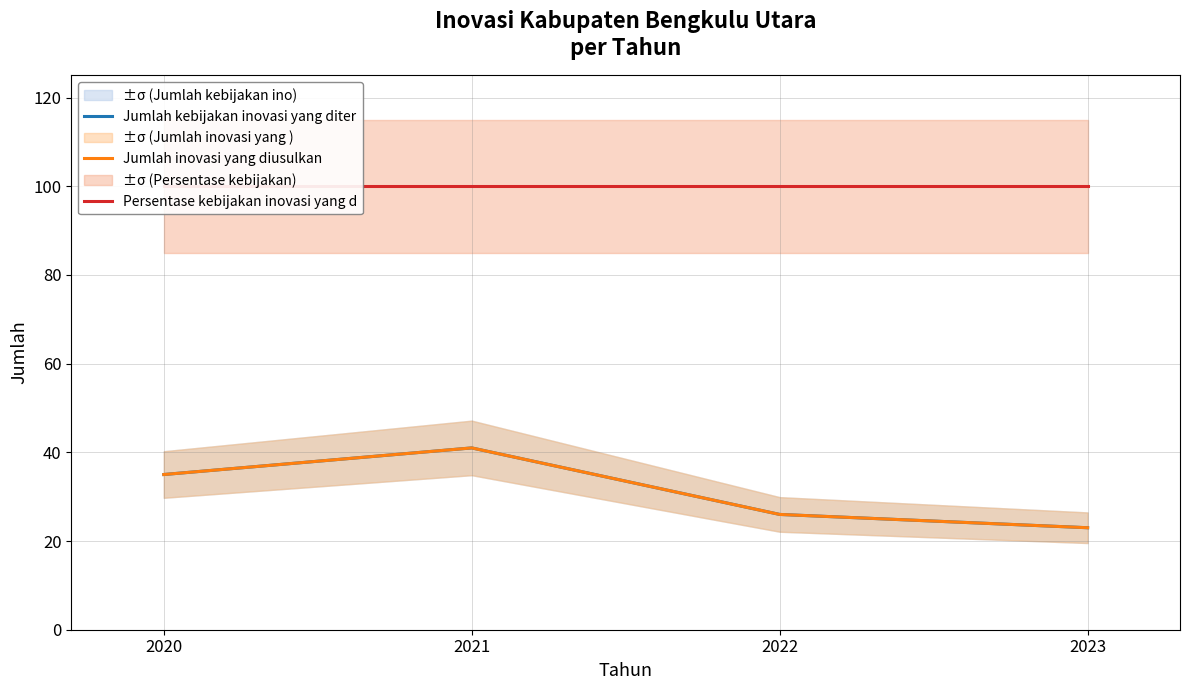

True or false: Persentase kebijakan inovasi yang d and Jumlah kebijakan inovasi yang diter intersect in this chart.

False